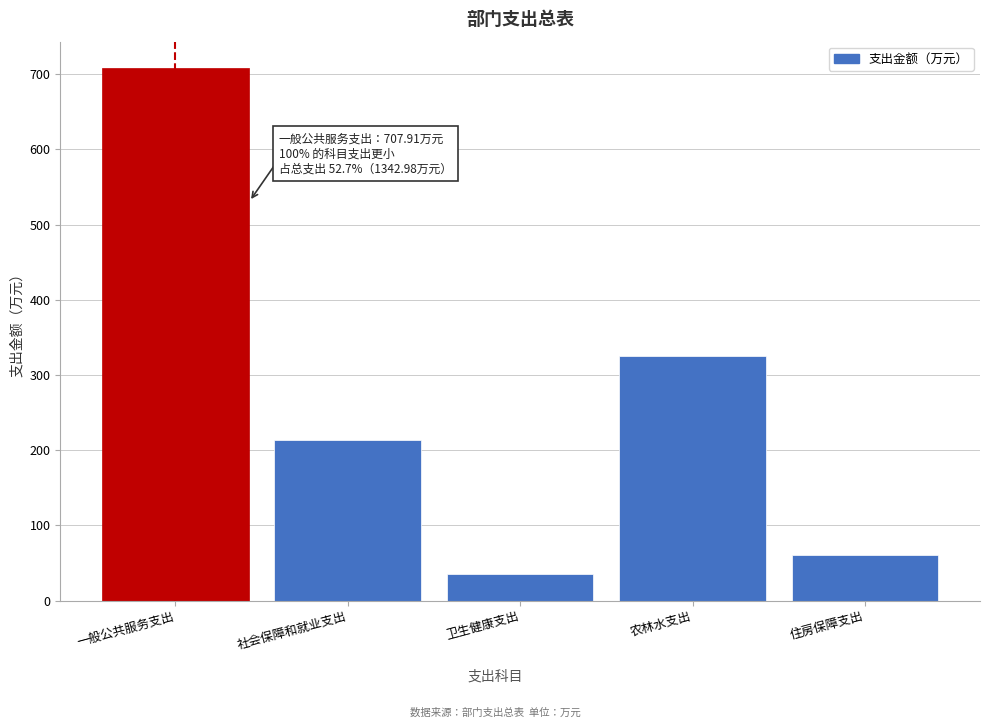

Reading left to right, what are all the values shown in this chart?

一般公共服务支出=707.9	社会保障和就业支出=213.6	卫生健康支出=35.4	农林水支出=325.2	住房保障支出=60.9